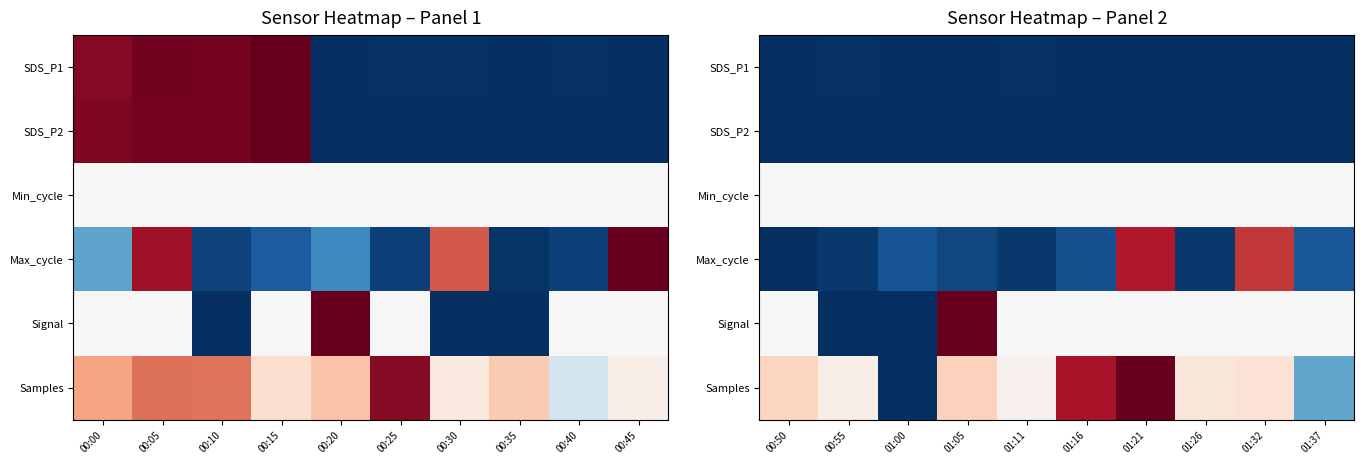

What is the maximum value shown in the chart?

1.0